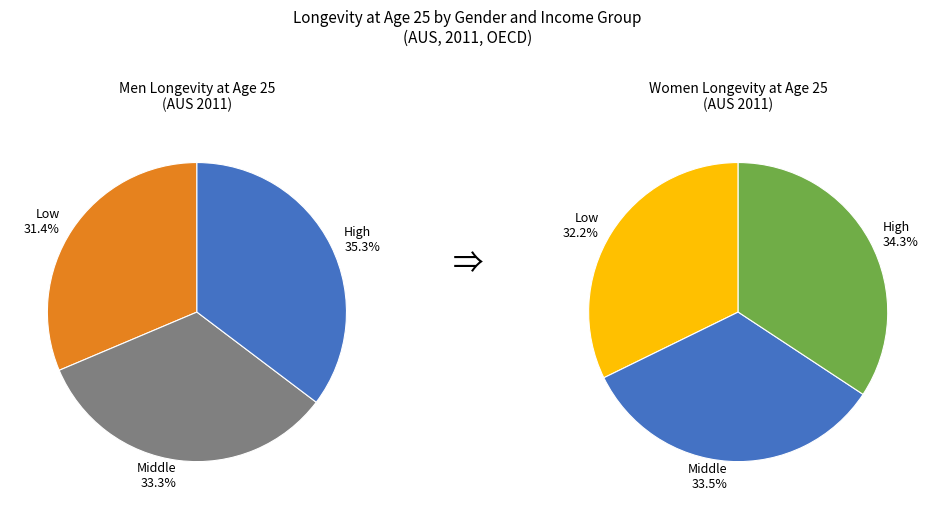

Which category has the biggest portion of the pie?

Women High